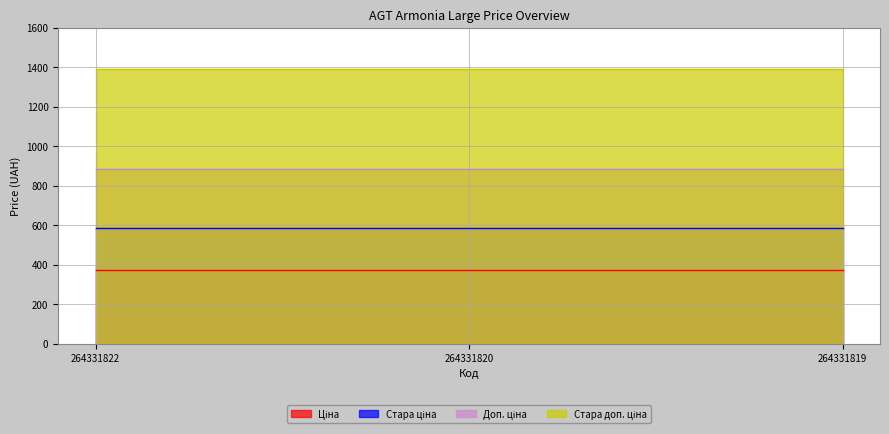

What is the maximum value shown in the chart?

1389.5